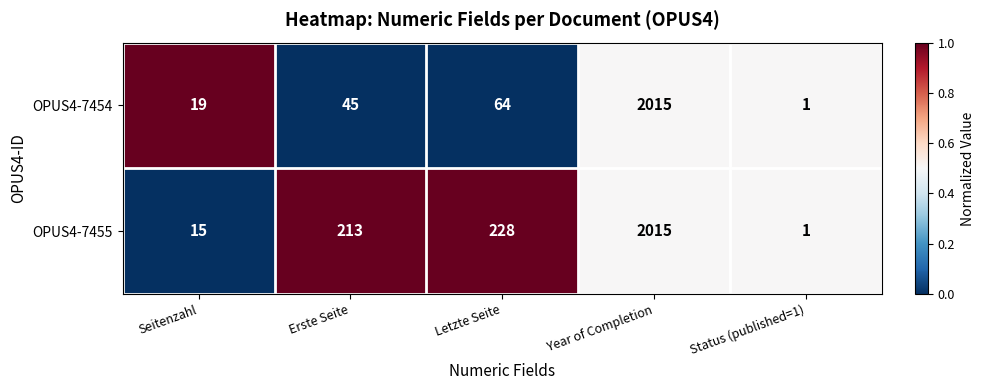

The OPUS4-7454 series shows 64 at Letzte Seite. True or false?

True